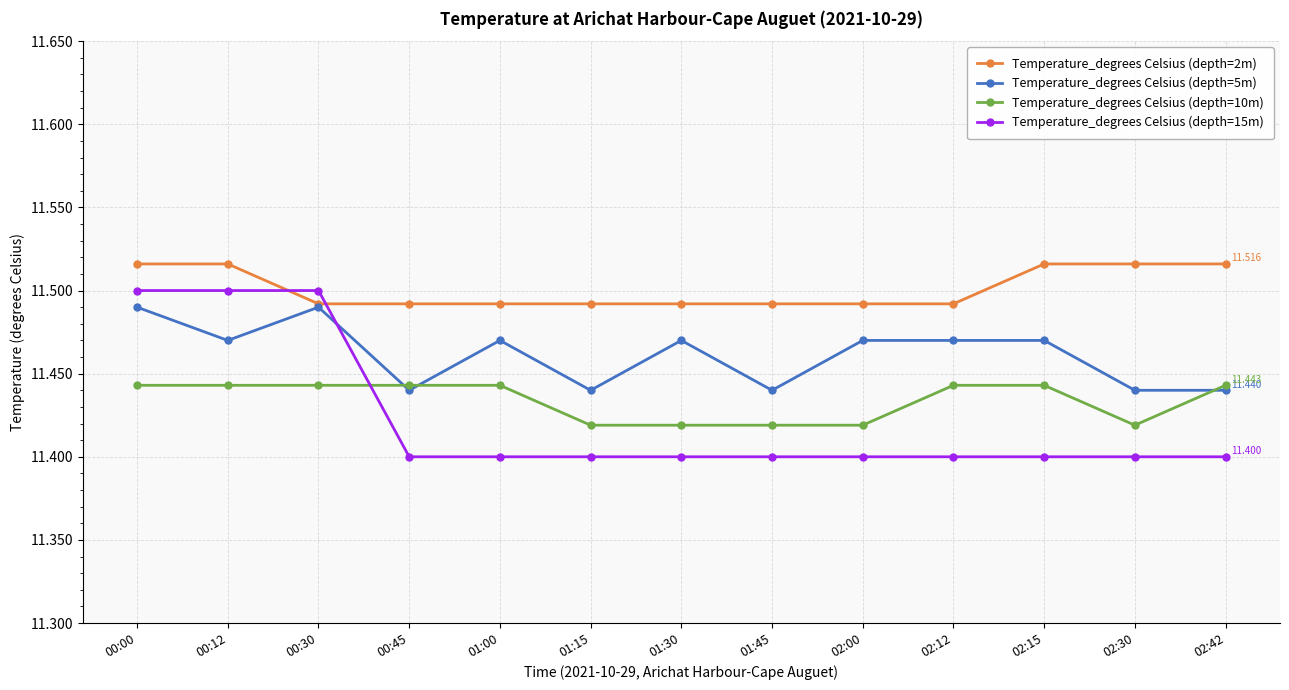

Is the value of Temperature_degrees Celsius (depth=10m) at 02:15 greater than the value of Temperature_degrees Celsius (depth=15m) at 01:30?

Yes